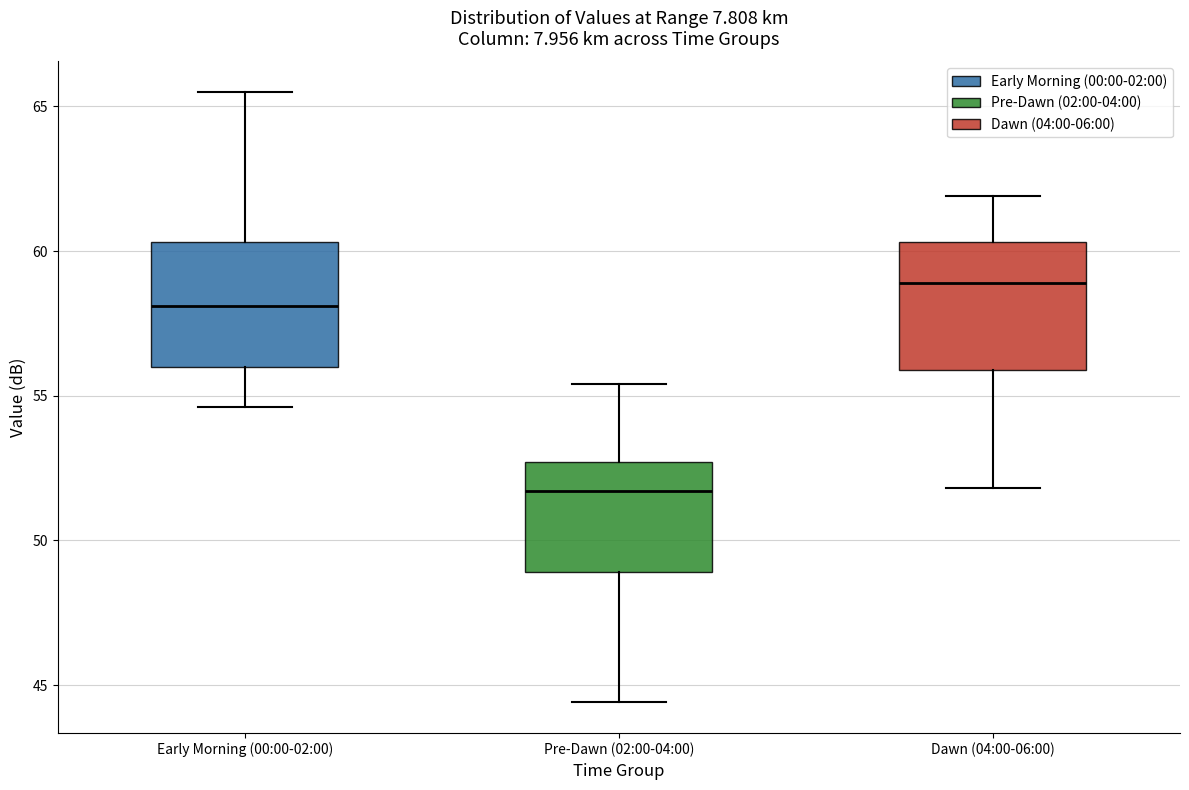

Which box has the lowest median line?

Pre-Dawn (02:00-04:00)